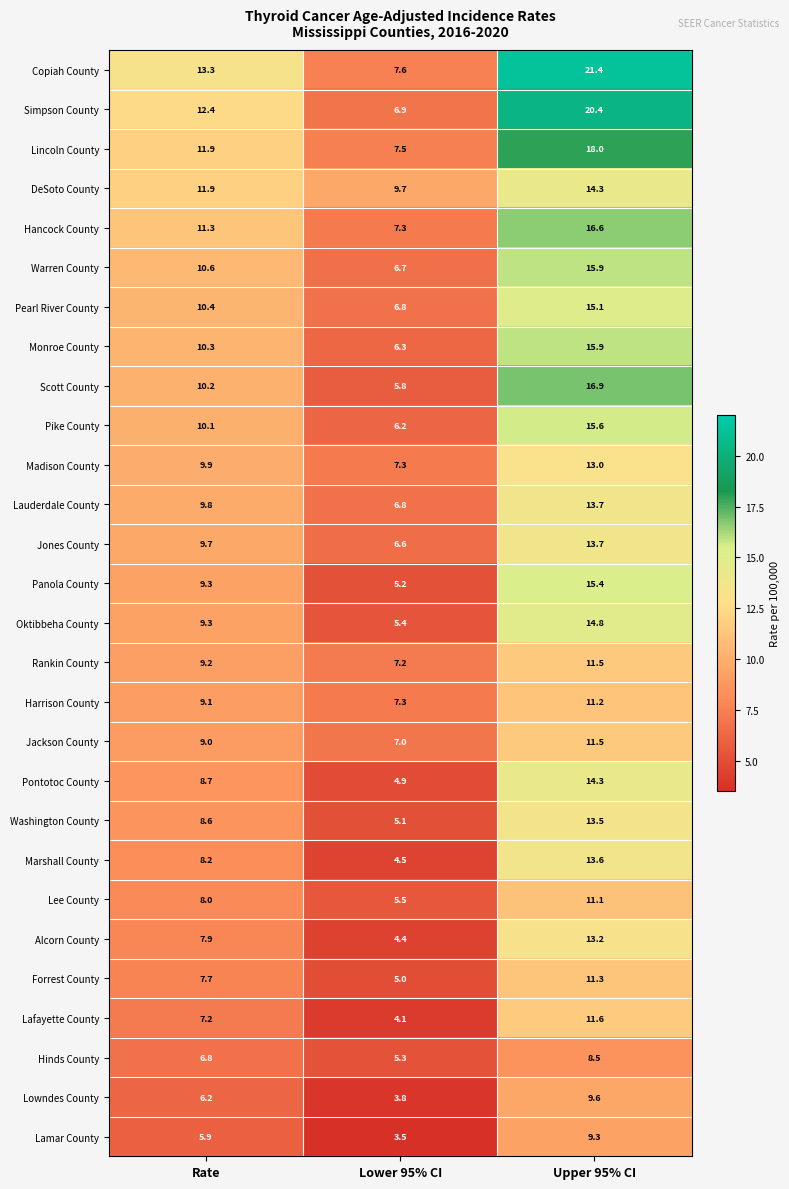

At which label is Monroe County closest to 11?

Rate